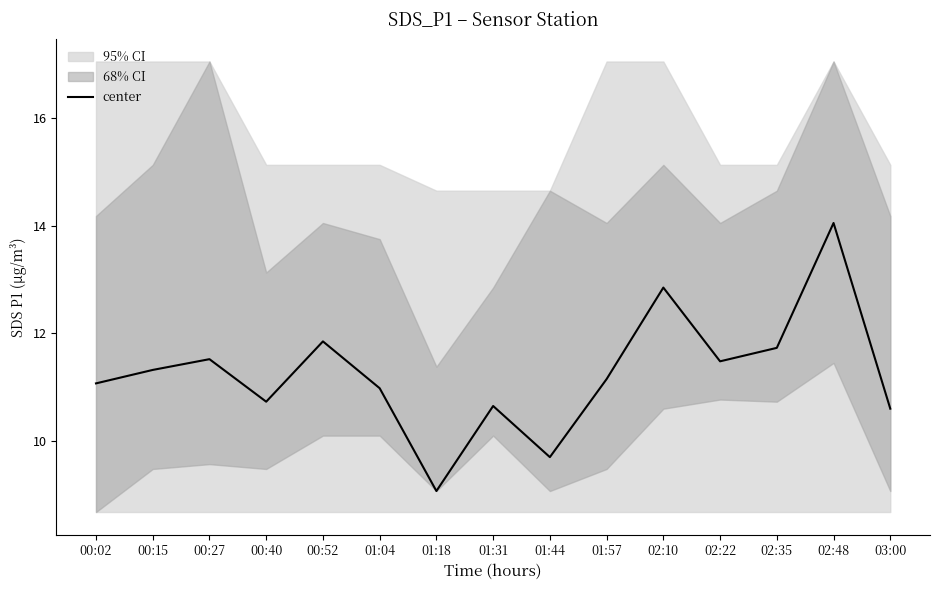

Reading right to left, transcribe all the data shown in this chart.

03:00=10.6	02:48=14.1	02:35=11.7	02:22=11.5	02:10=12.8	01:57=11.2	01:44=9.7	01:31=10.7	01:18=9.1	01:04=11.0	00:52=11.8	00:40=10.7	00:27=11.5	00:15=11.3	00:02=11.1